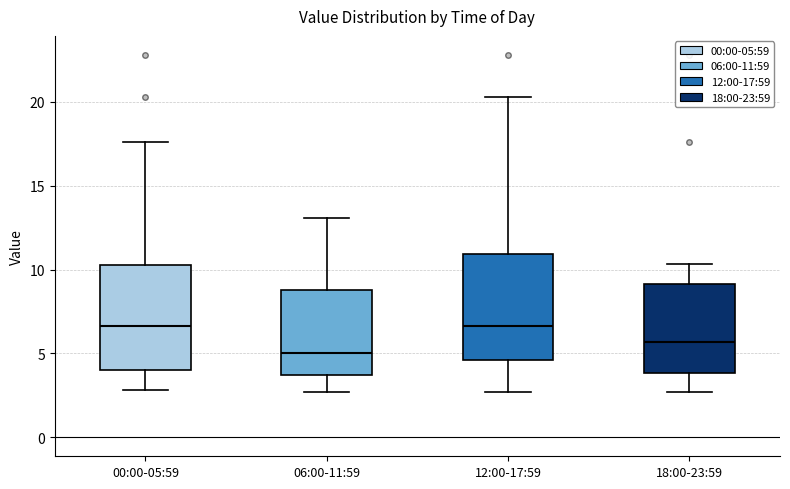

Where does the upper whisker of the box for 06:00-11:59 end on the y-axis? The values are not printed on the chart, so give them approximately, as read against the axis.

13.0